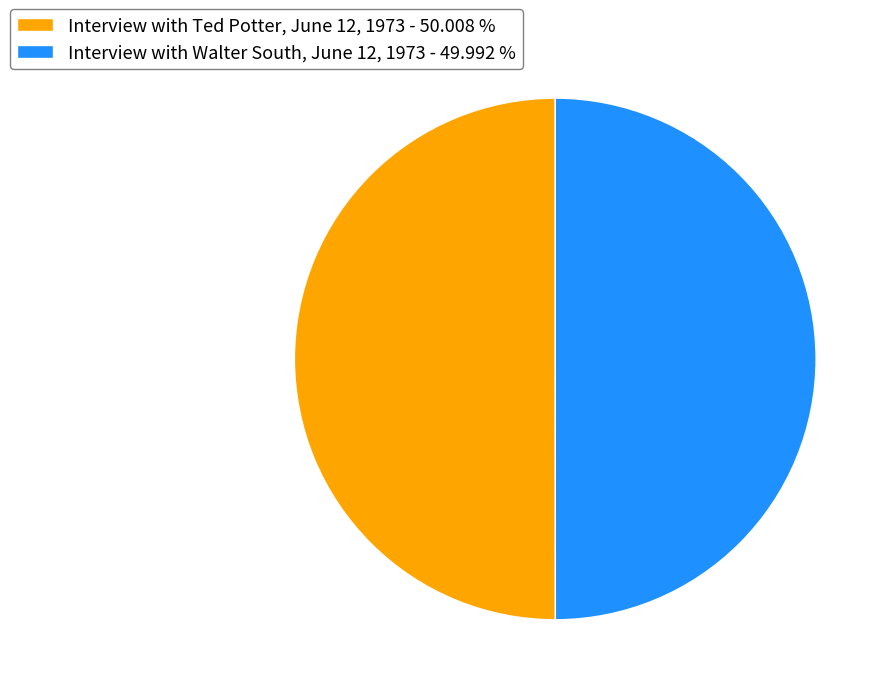

Do Interview with Walter South, June 12, 1973 - 49.992 % and Interview with Ted Potter, June 12, 1973 - 50.008 % together represent more than half of the pie?

Yes